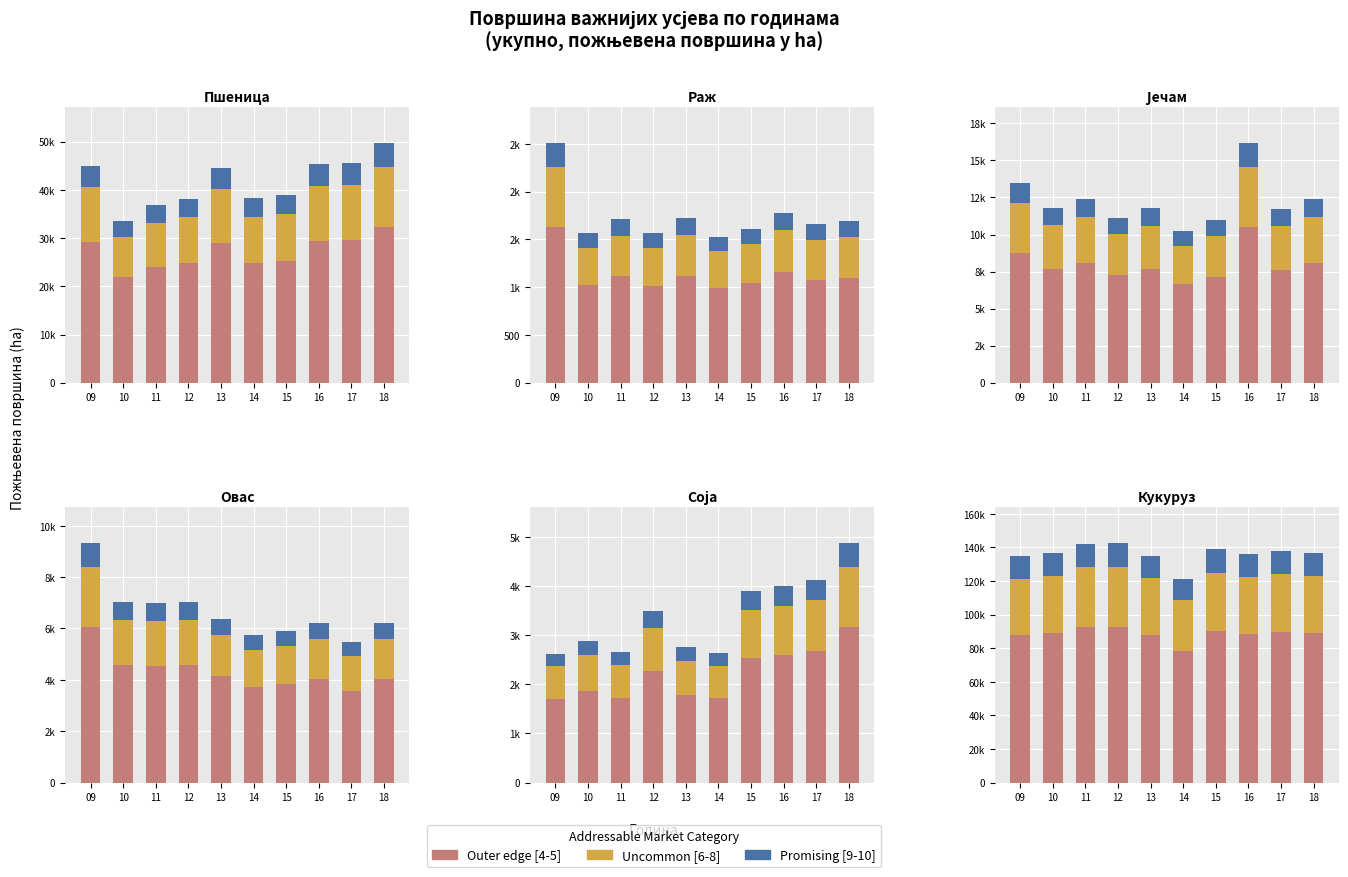

What is the value of the Outer edge [4-5] bar at the 4th from the left?

92782.3